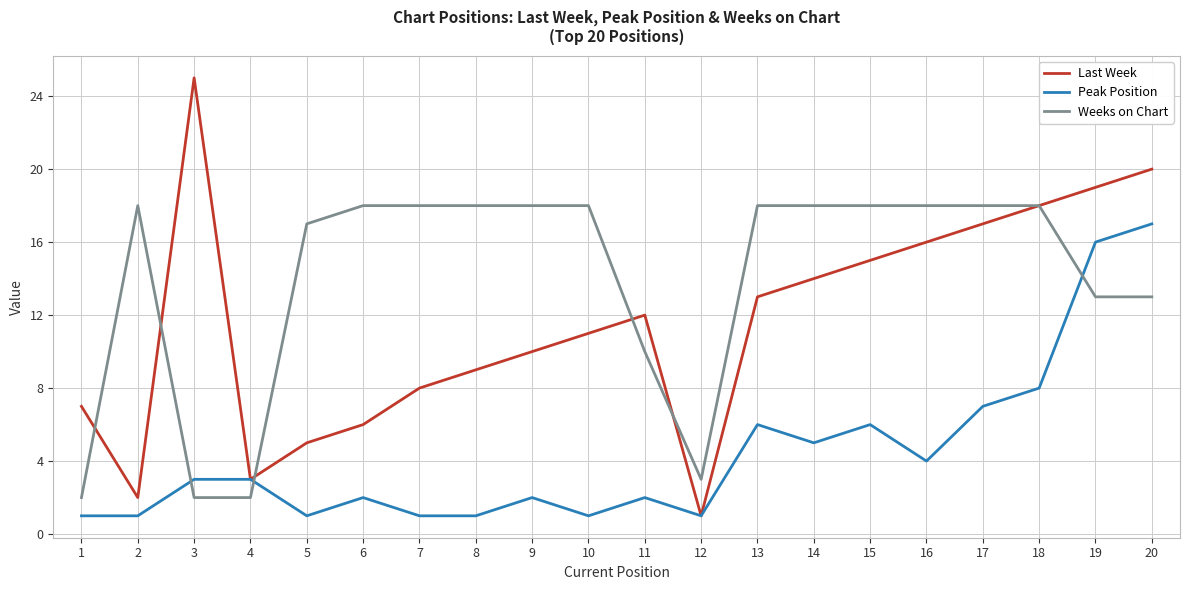

At which label is Last Week closest to 13?

13